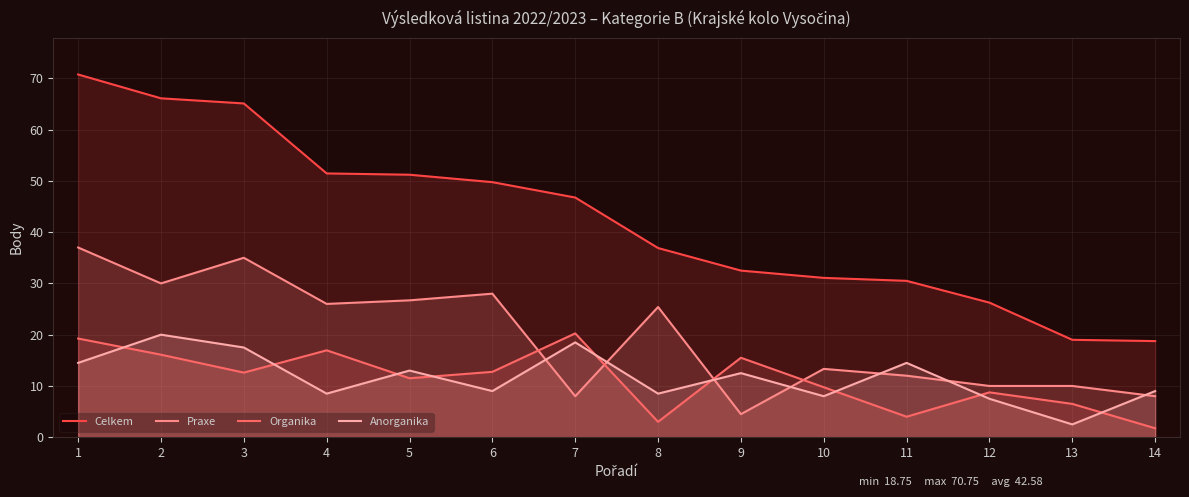

True or false: Celkem has more than 1 points higher than both neighbors.

False